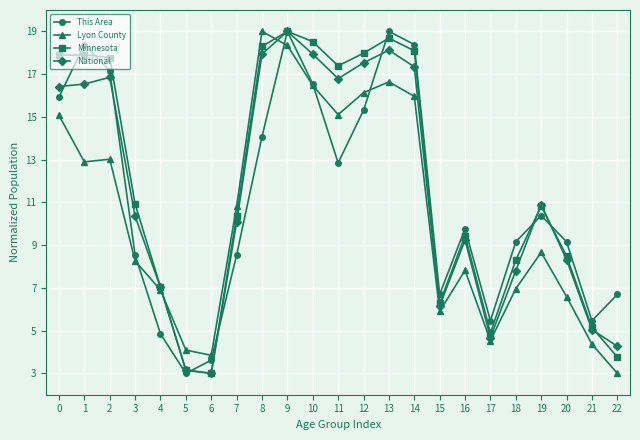

How many intersections are there between Lyon County and Minnesota?

2